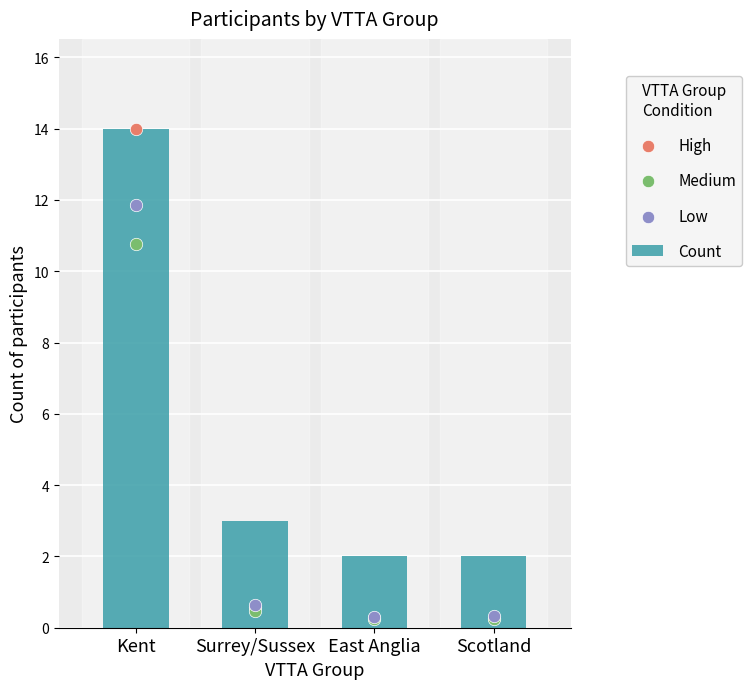

Which series has the widest spread of Y values?

High